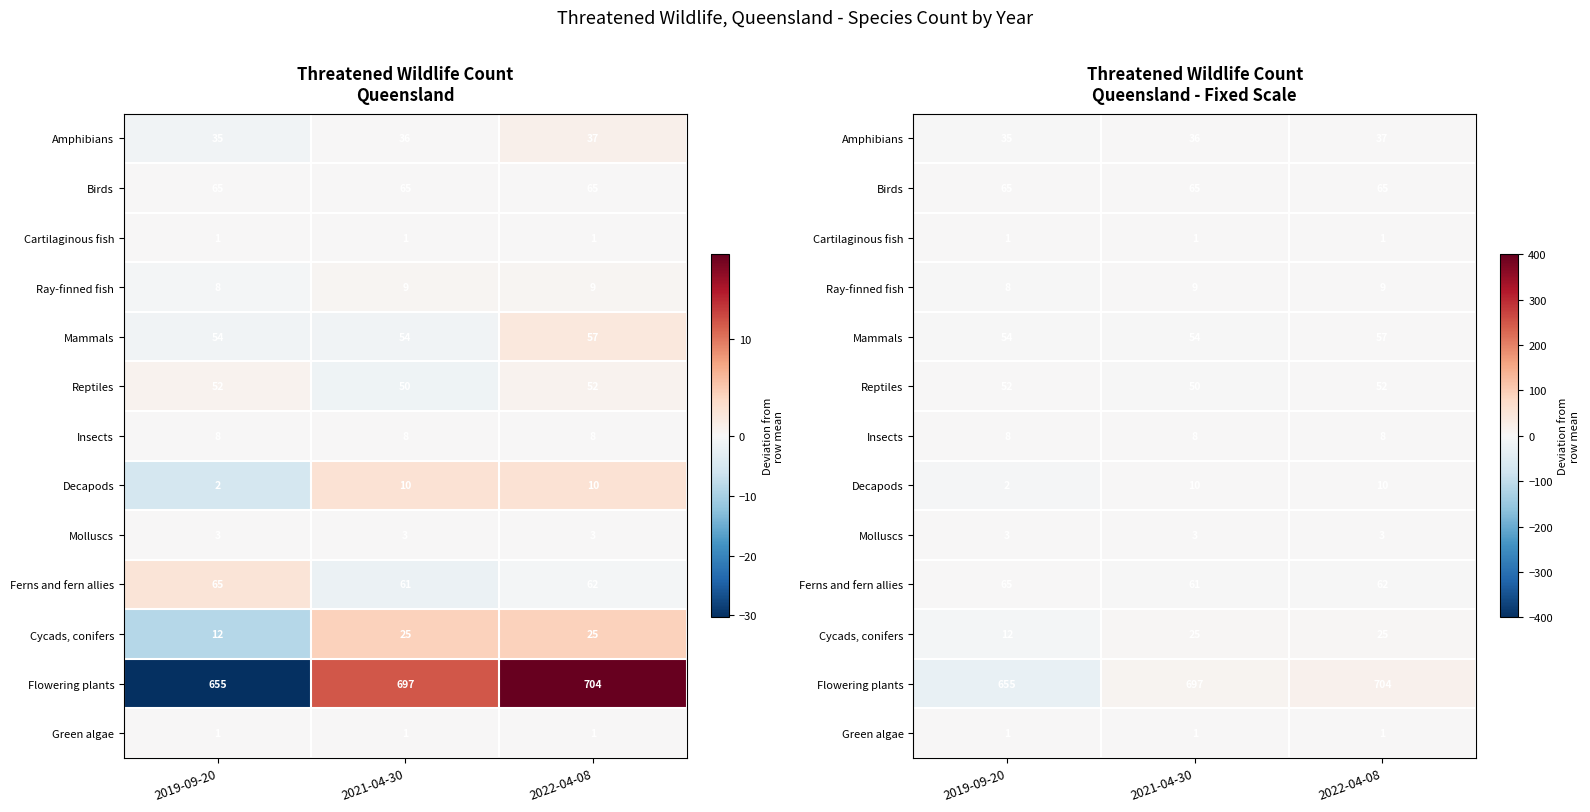

How many Amphibians values are between -1 and 1?

3